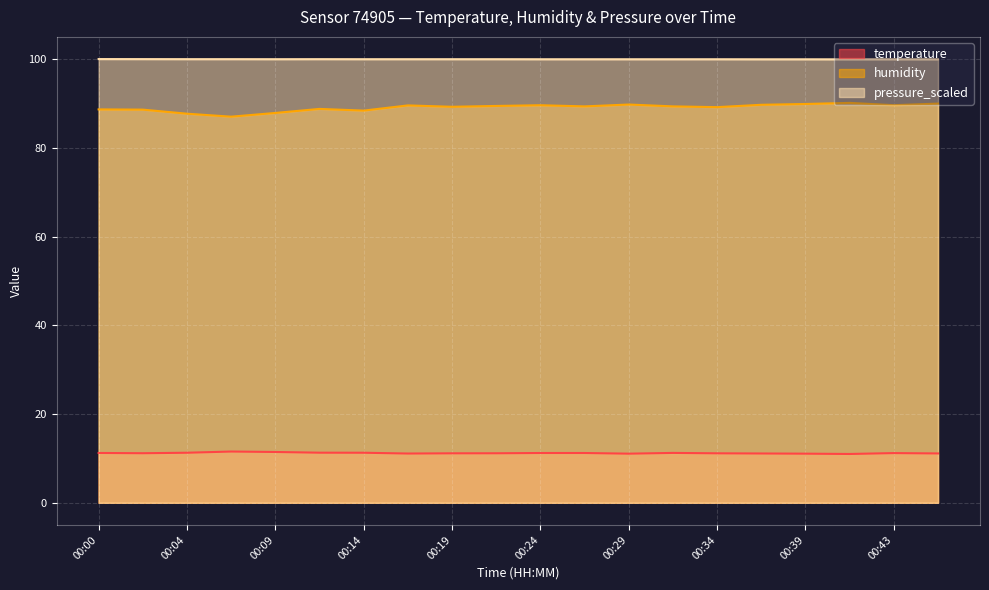

True or false: temperature and humidity intersect in this chart.

False